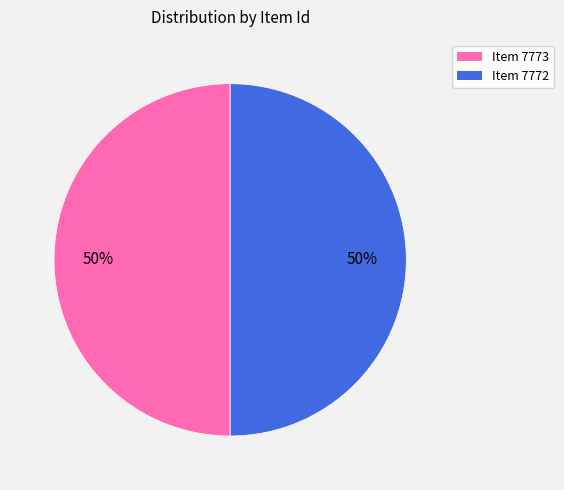

True or false: Item 7772 accounts for 50% of the total.

True